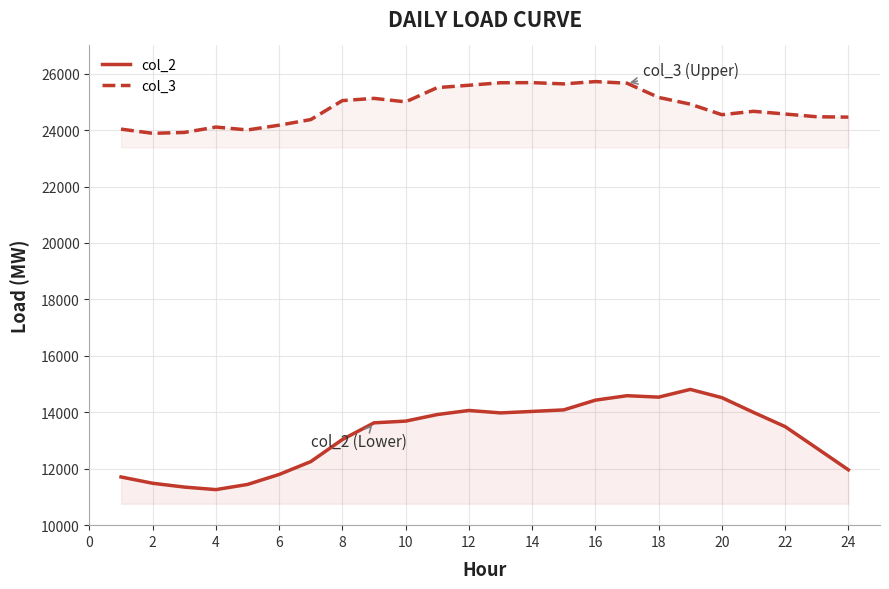

How many categories are shown in the chart?

24